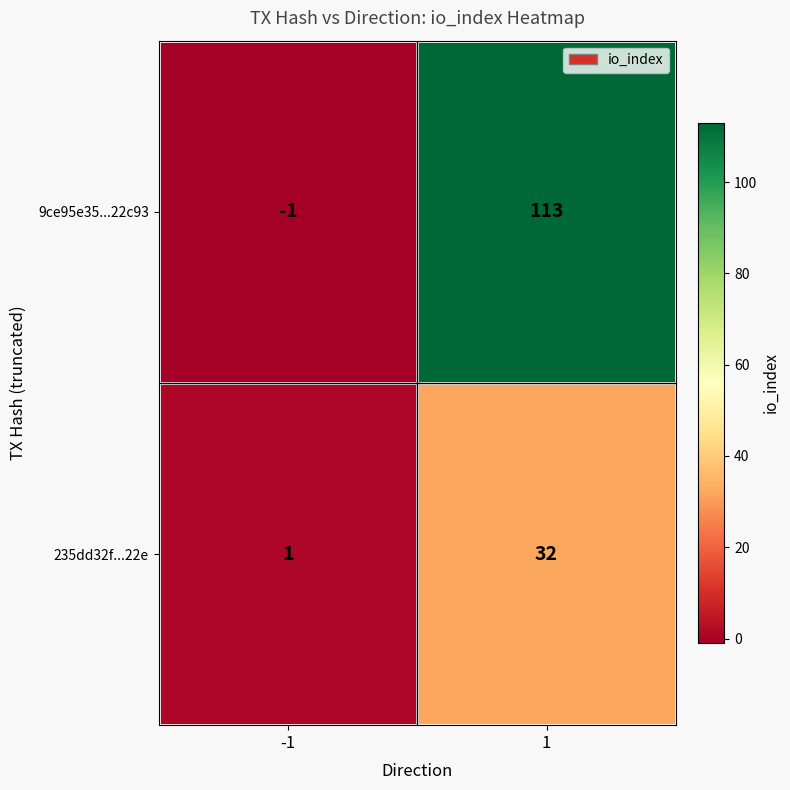

What is the maximum value for 235dd32f...22e?

32